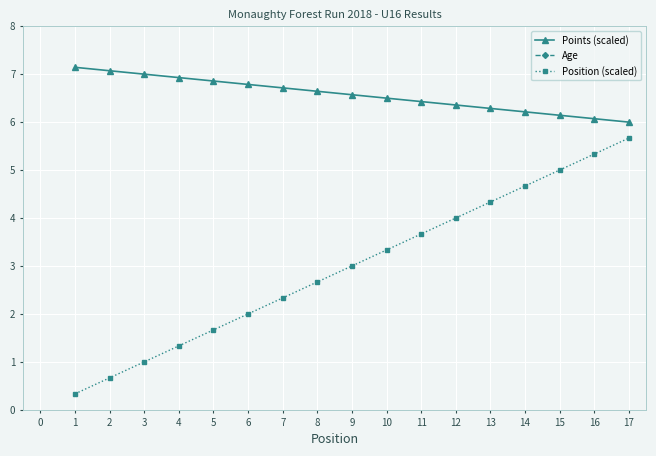

Is it true that Position (scaled) equals 8.4 at 15?

False